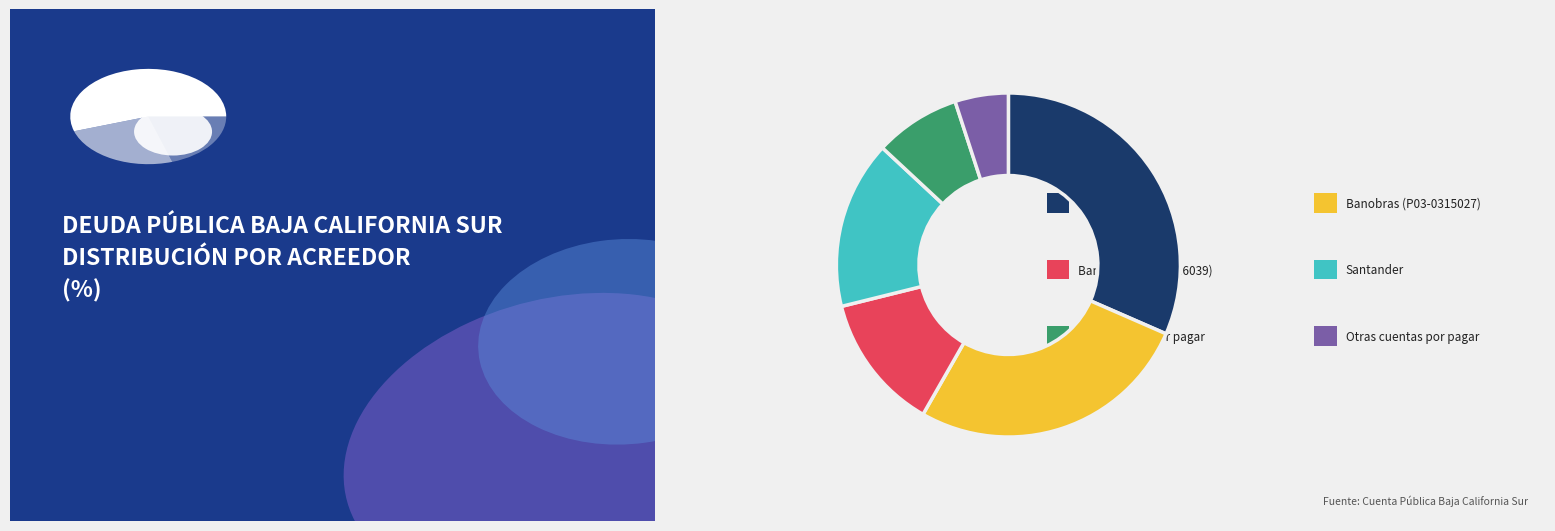

To the nearest percent, what is the difference between the Otras cuentas por pagar and Banamex slice percentages?

27%